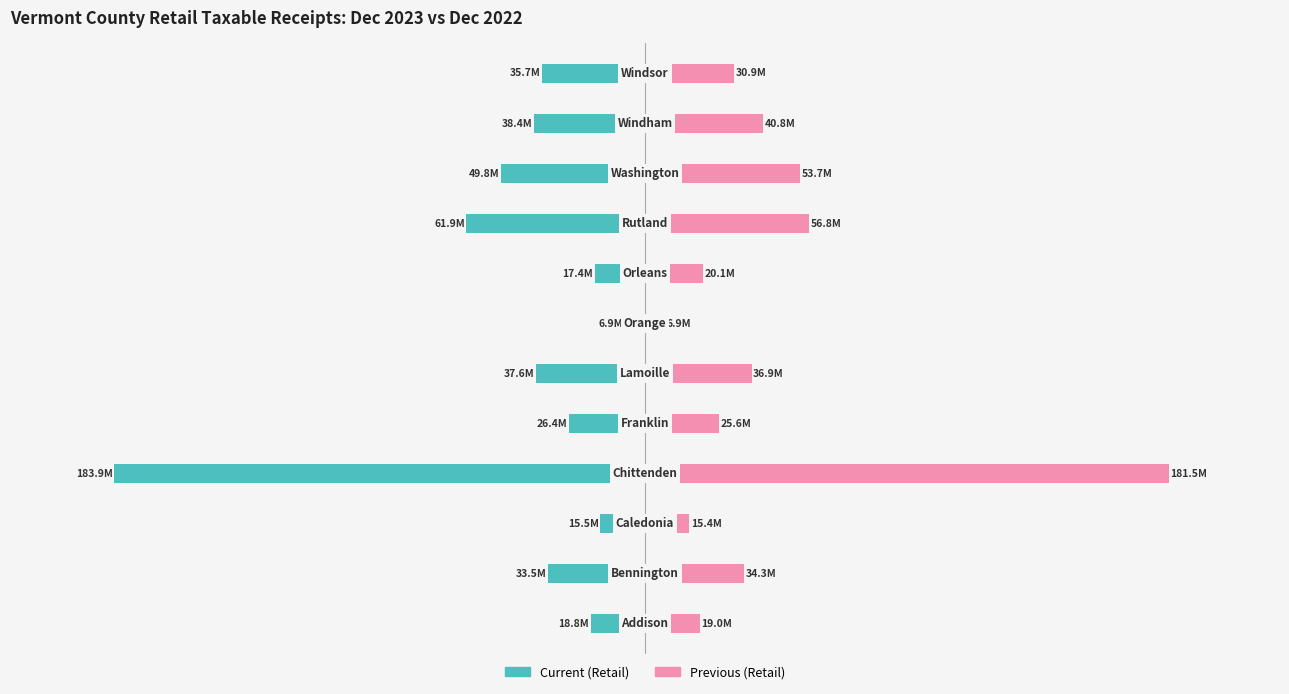

What is the value of the Current (Retail) bar at the 5th from the left?

-26.4